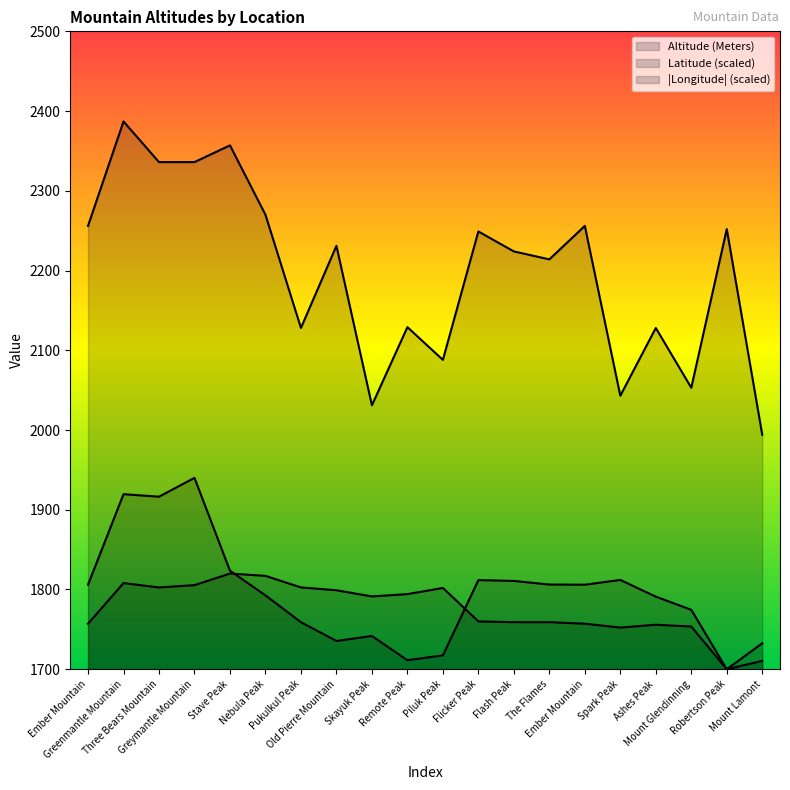

What is the average value of the Longitude series?

1776.4